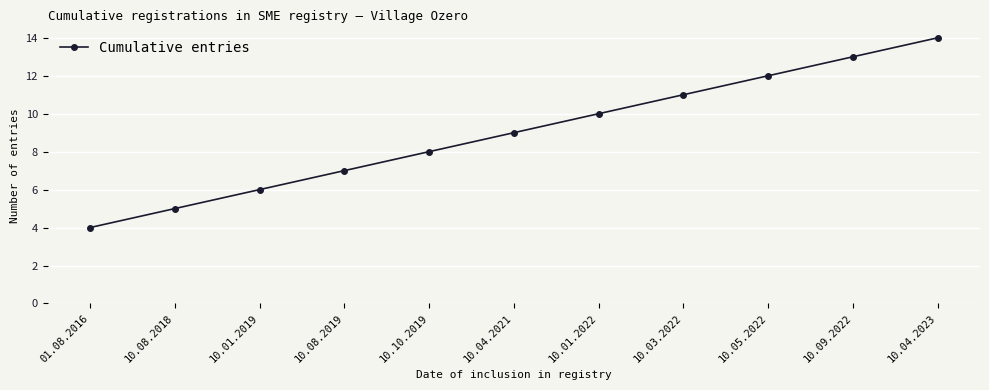

What is the difference between the second highest and minimum values?

9